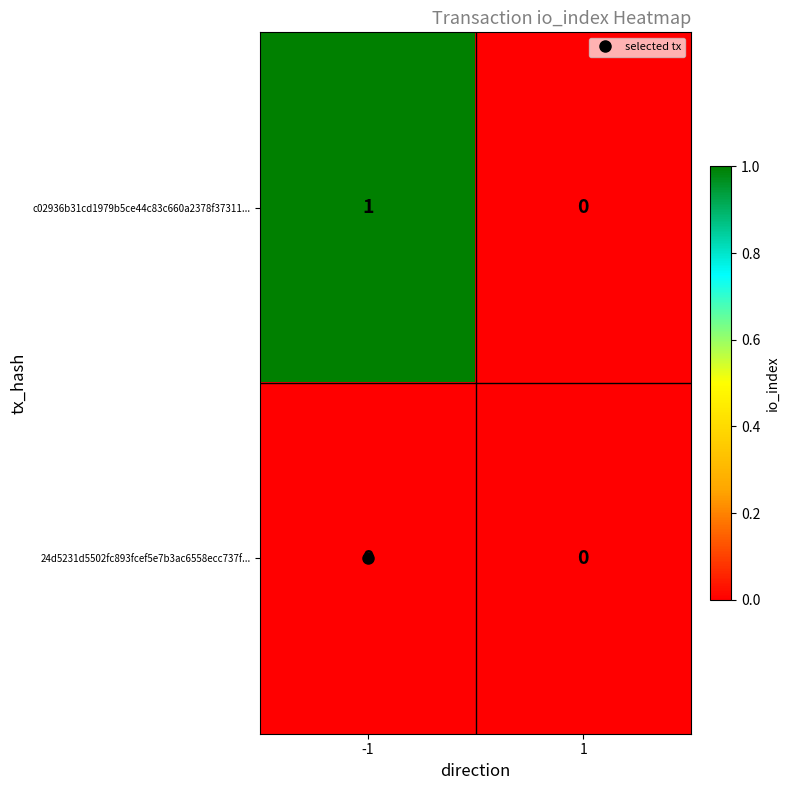

How many distinct data groups are displayed?

2